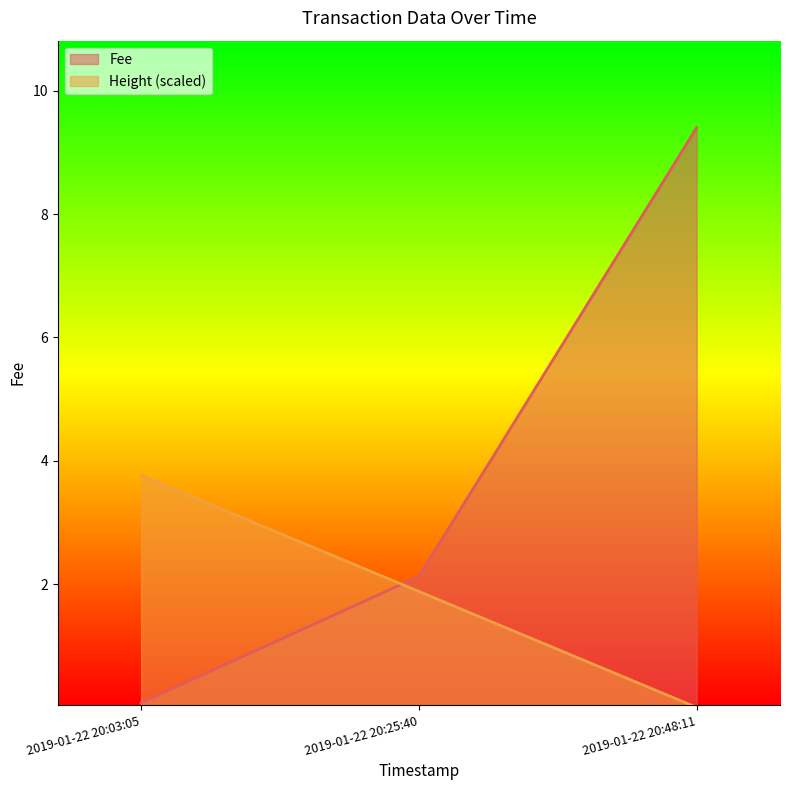

Reading left to right, transcribe all the data shown in this chart.

Fee: 0.1	2.1	9.4
Height: 3.8	1.9	0.0